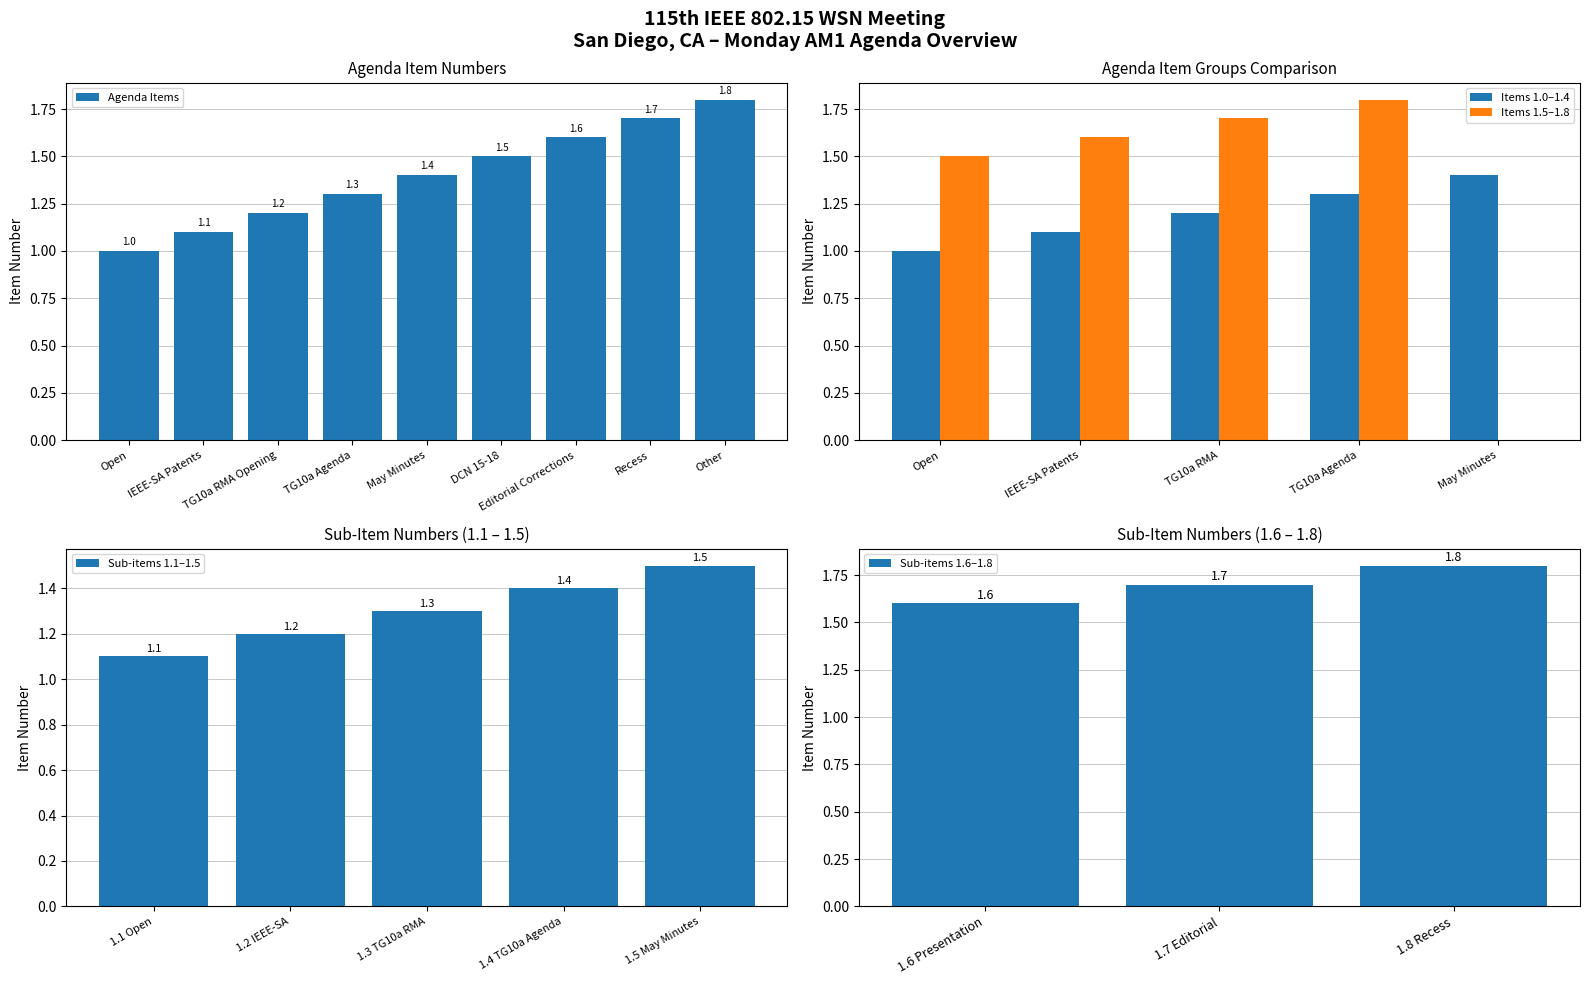

Reading left to right, what are all the values shown in this chart?

Open=1.0	IEEE-SA Patents=1.1	TG10a RMA Opening=1.2	TG10a Agenda=1.3	May Minutes=1.4	DCN 15-18=1.5	Editorial Corrections=1.6	Recess=1.7	Other=1.8